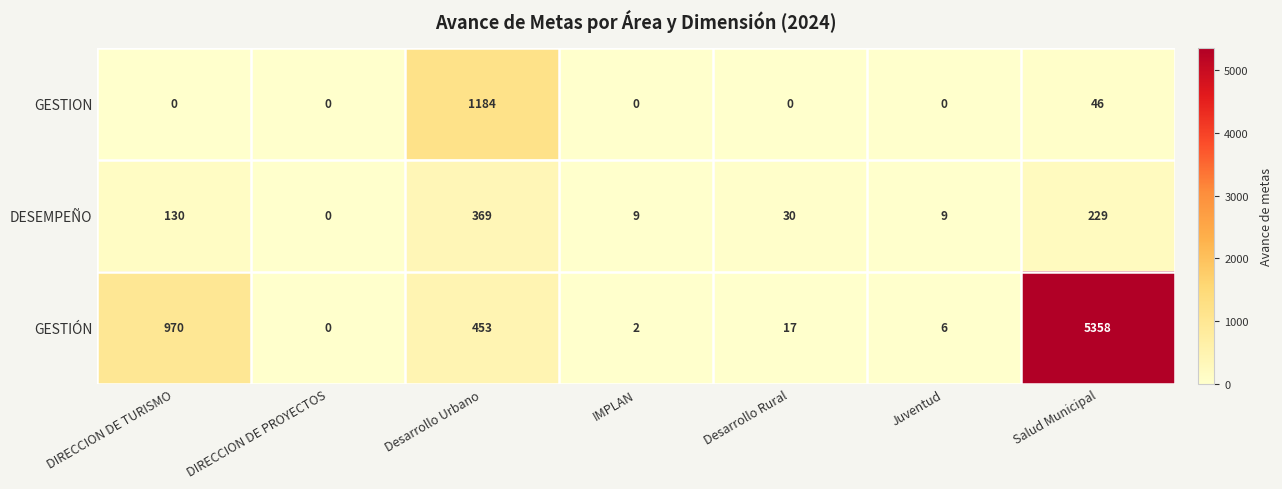

What is the difference between the highest and lowest values at IMPLAN?

9